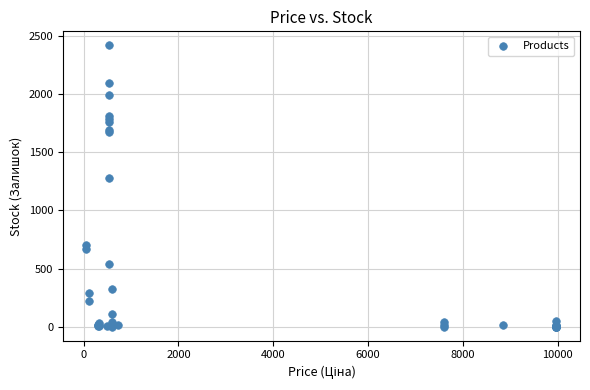

What Y value in the scatter plot is closest to 1209?

1276